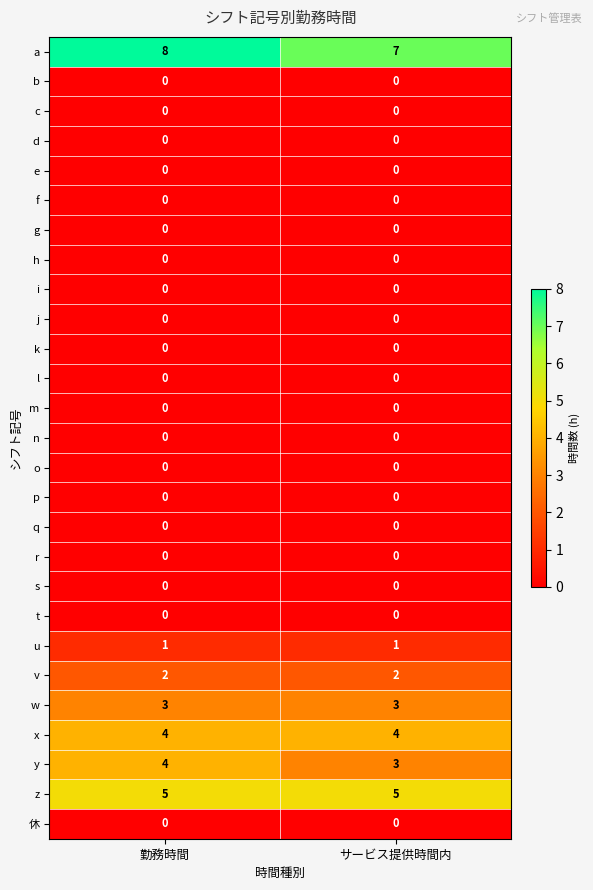

What is the difference between the highest and lowest values at 勤務時間?

8